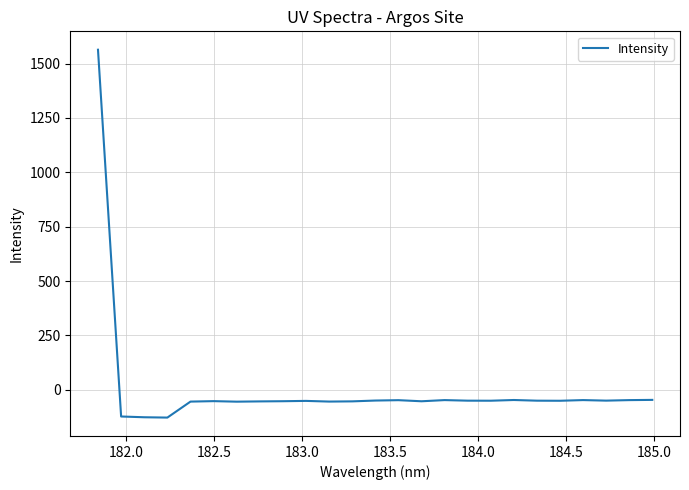

How many values exceed -50?

9